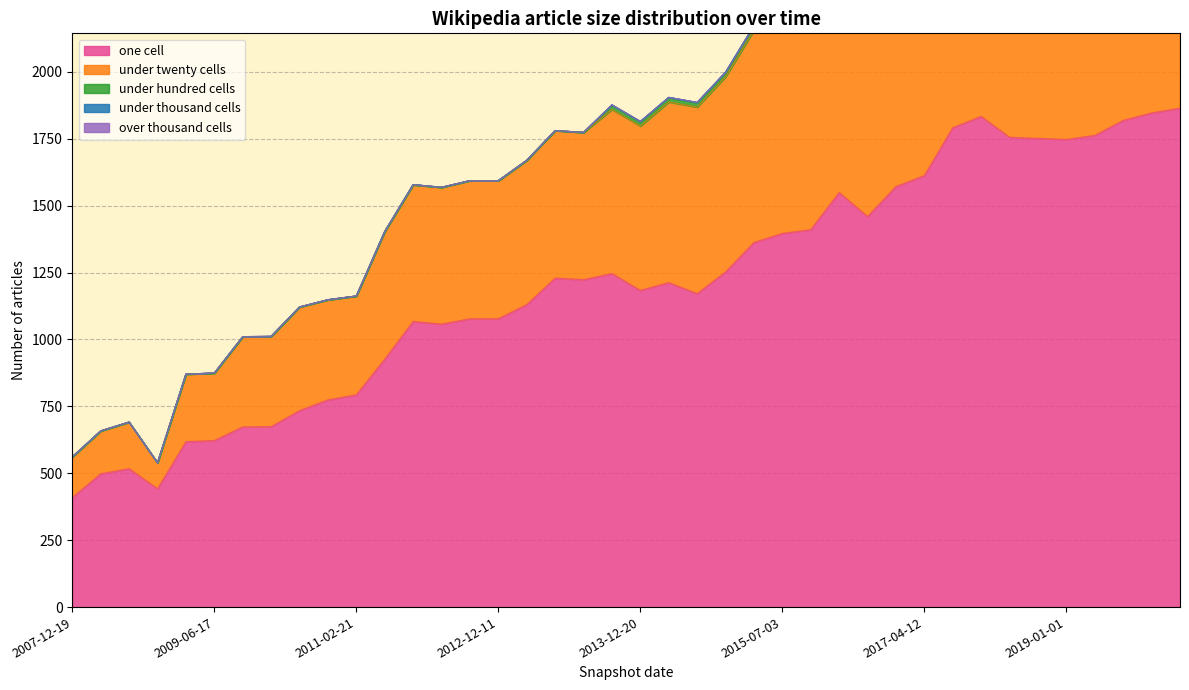

What is the difference between the highest and lowest values at 2012-03-26?

1067